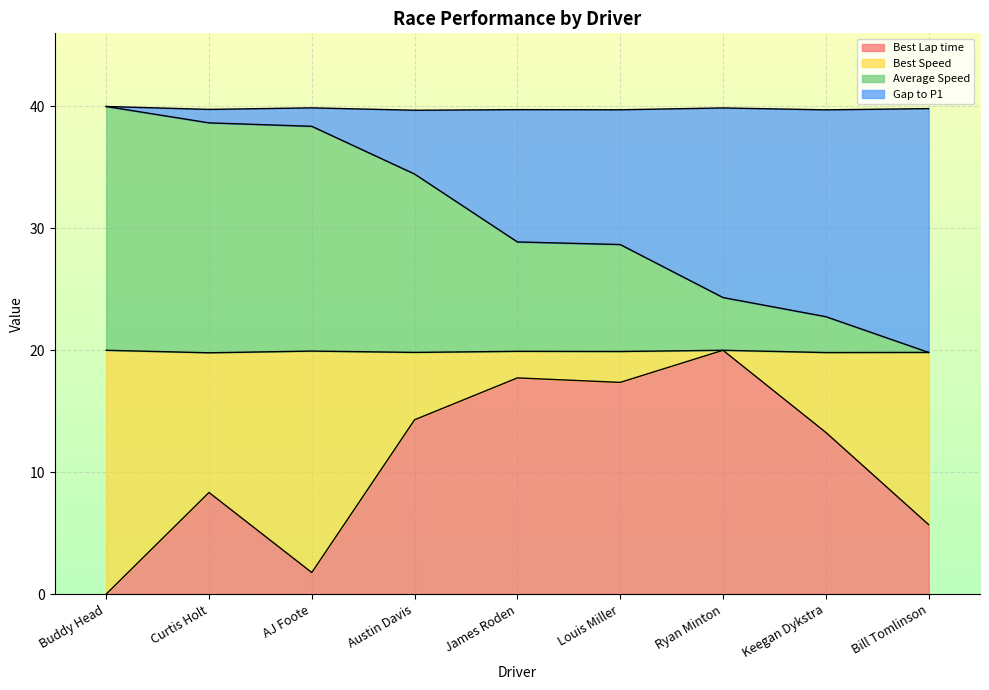

The value of Best Lap time at Ryan Minton is 33.8. True or false?

False